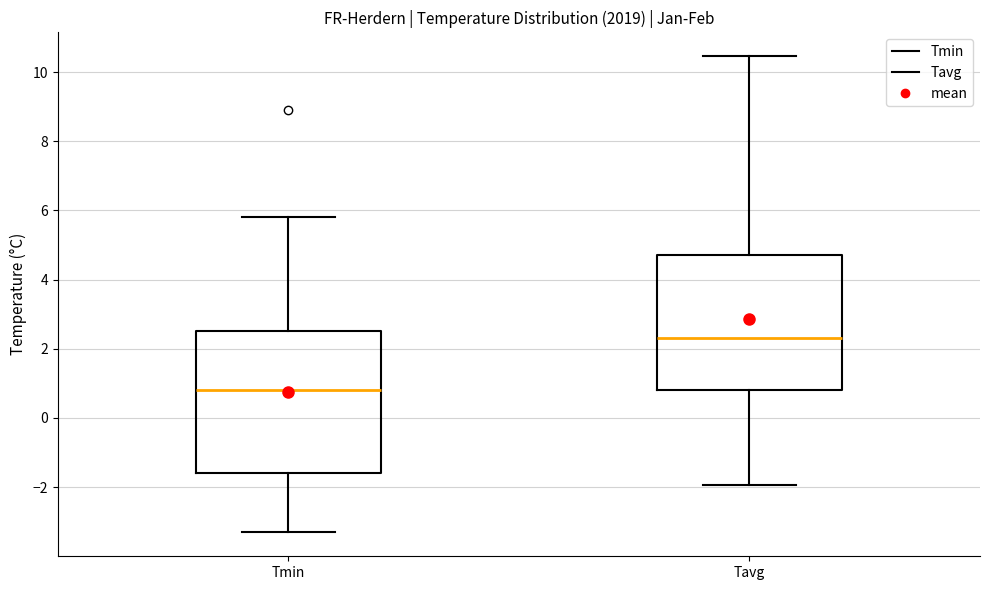

Which box has the lowest median line?

Tmin